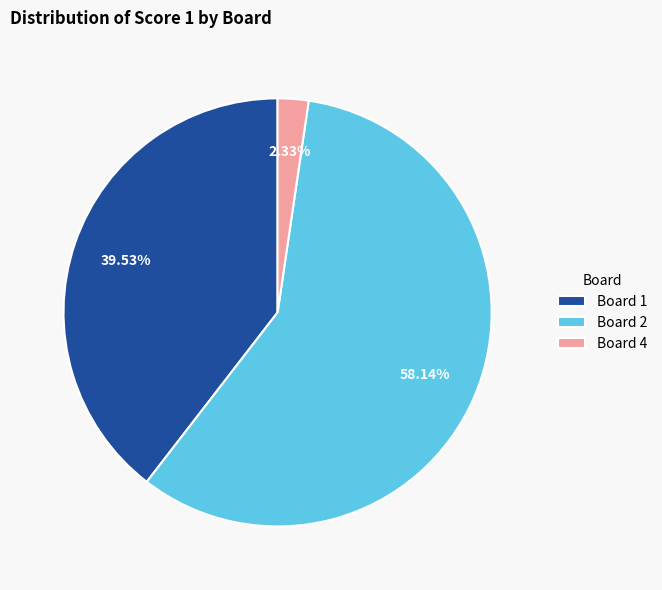

Approximately how many times larger is the value at Board 1 compared to Board 2?

0.7